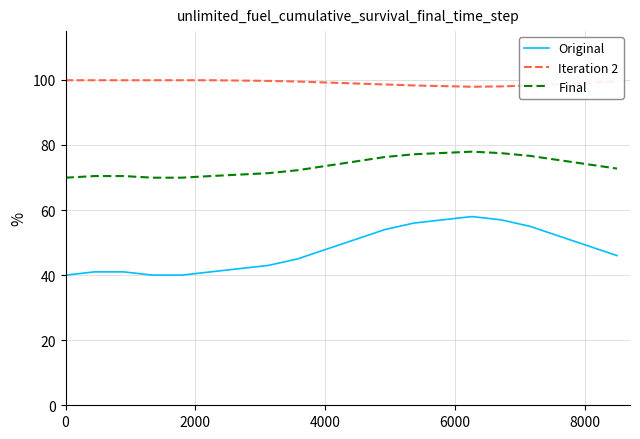

Which series has the widest spread of values?

Original